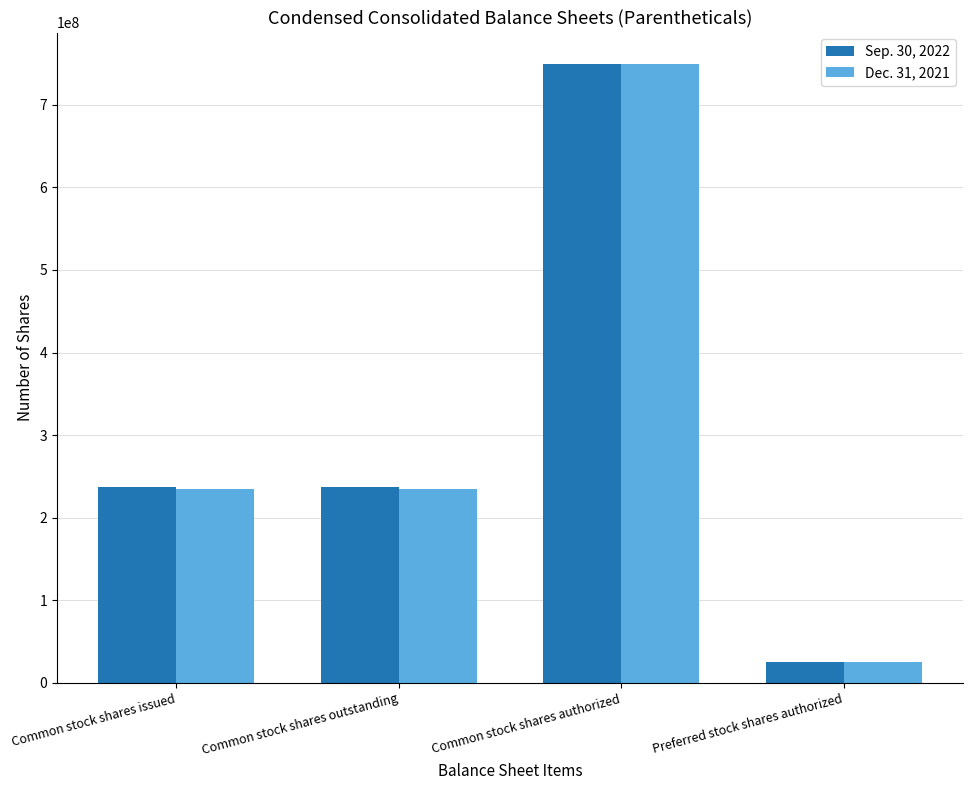

The value of Dec. 31, 2021 at Common stock shares authorized is 750000000. True or false?

True